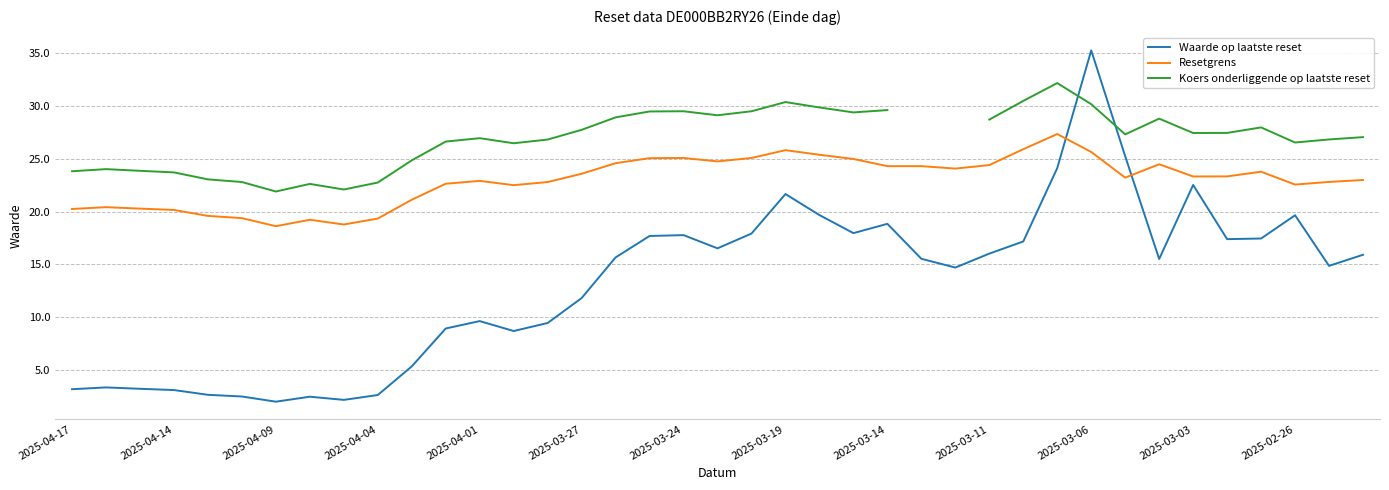

What is the maximum value shown in the chart?

35.3